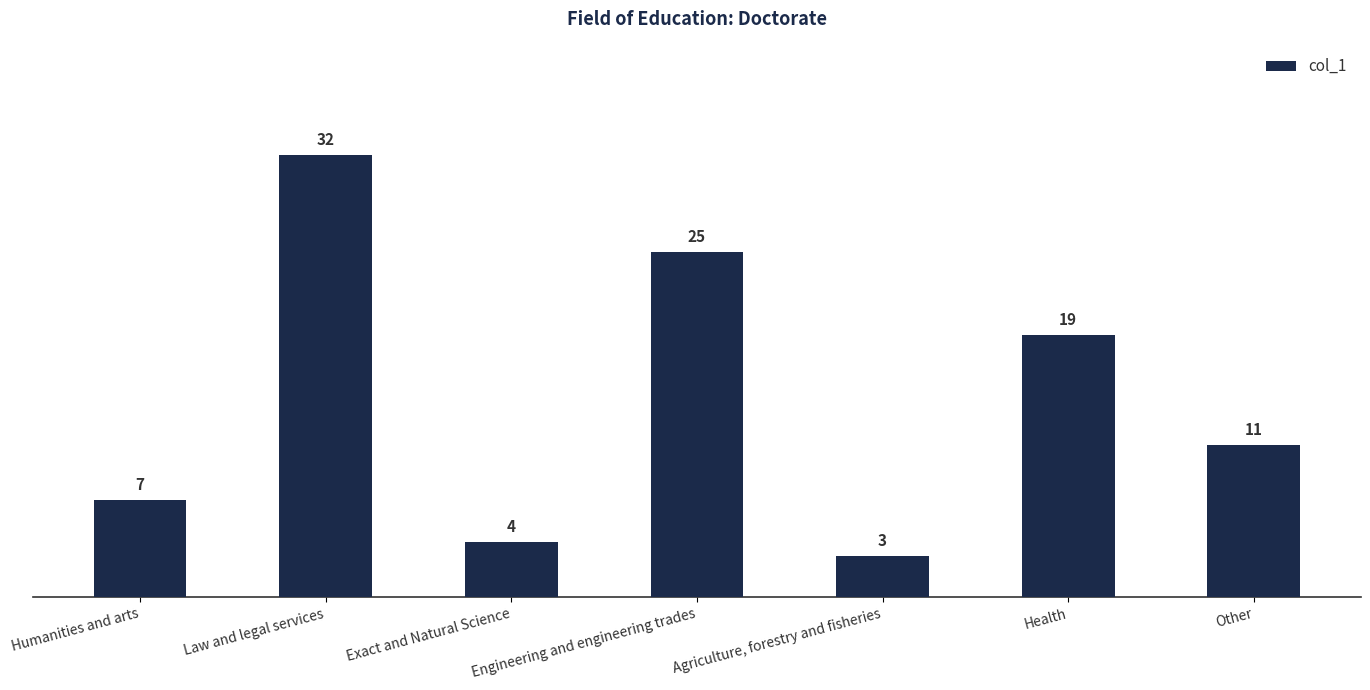

The value at Other is 11. True or false?

True